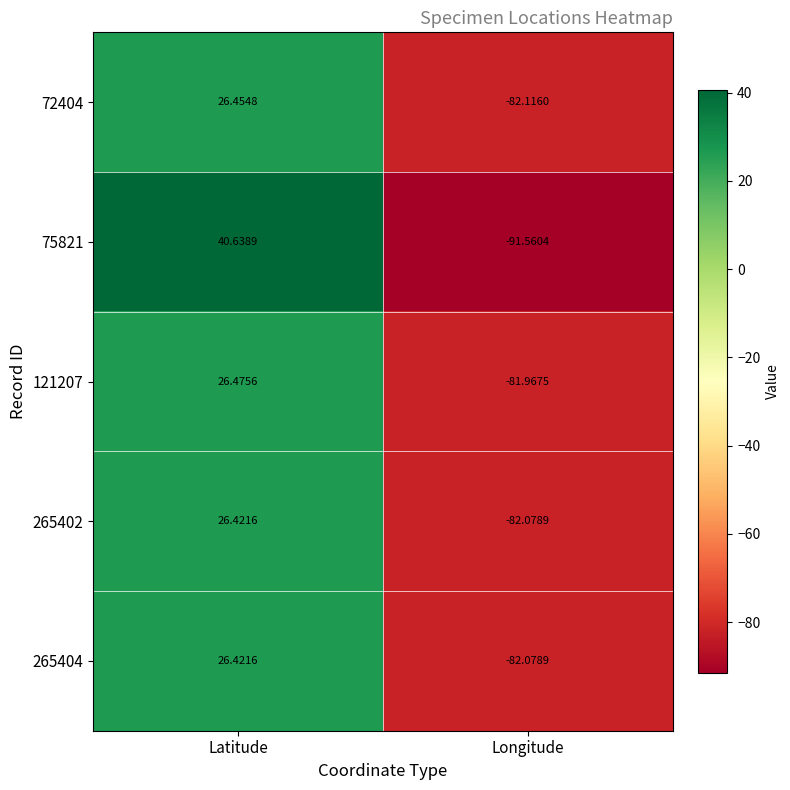

Rank the categories by 75821 value from lowest to highest.

Longitude, Latitude